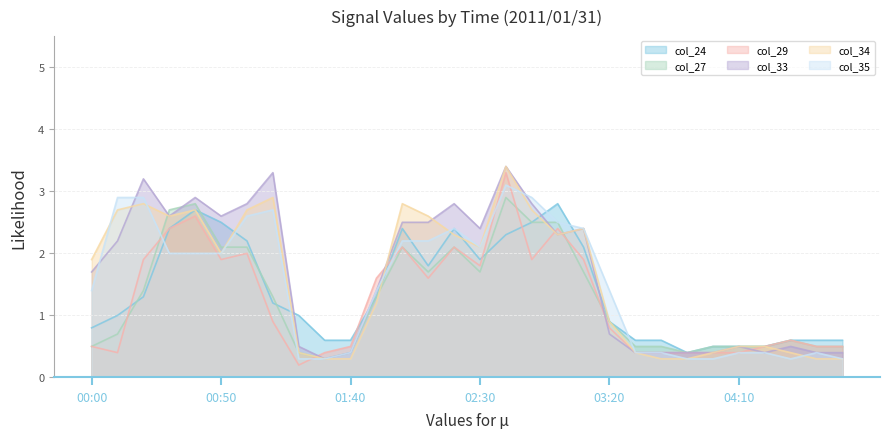

What is the spread (max minus min) of values at 02:40?

1.1